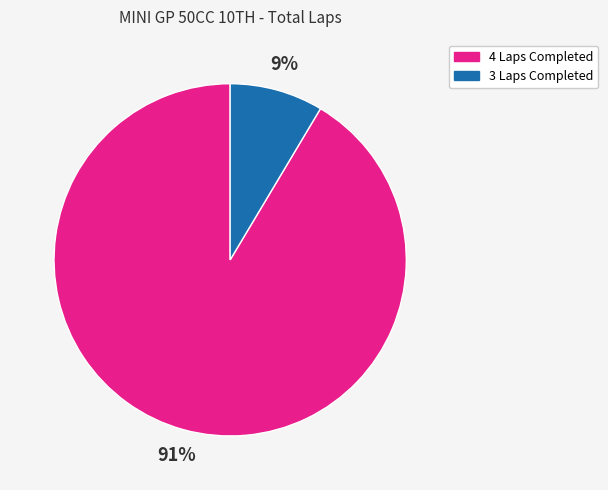

Is there any slice that represents more than half of the pie?

Yes